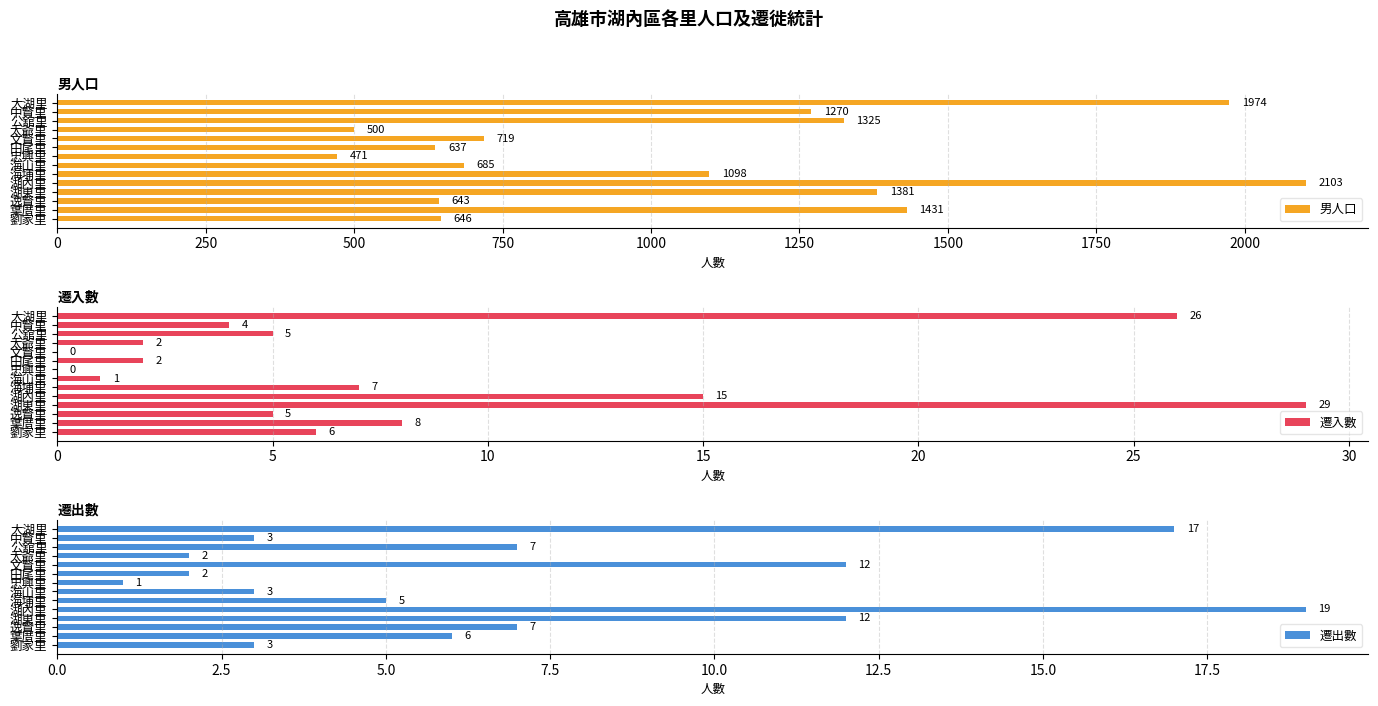

The value of 男人口 at 文賢里 is 719. True or false?

True